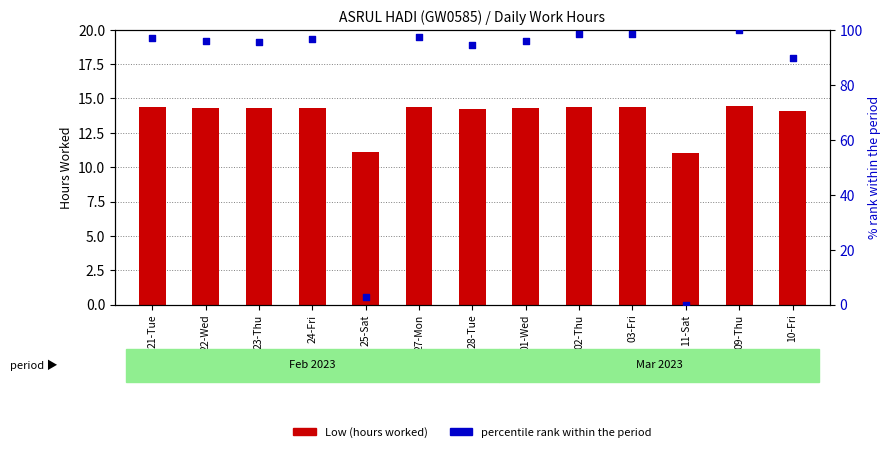

Which series contains the highest Y value?

% rank within period